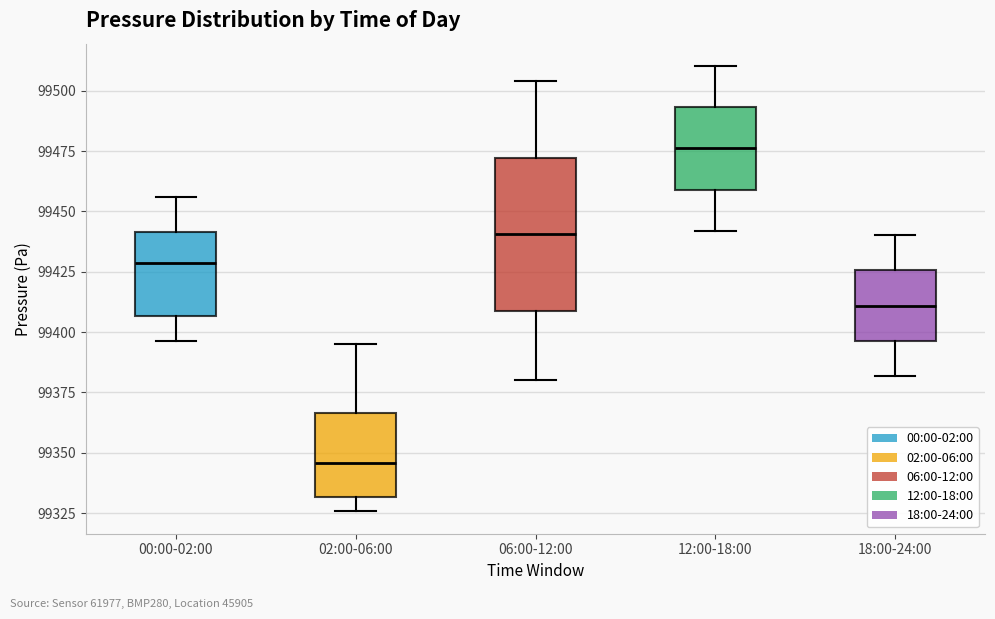

Comparing the boxes themselves (not the whiskers), which one is the tallest?

06:00-12:00